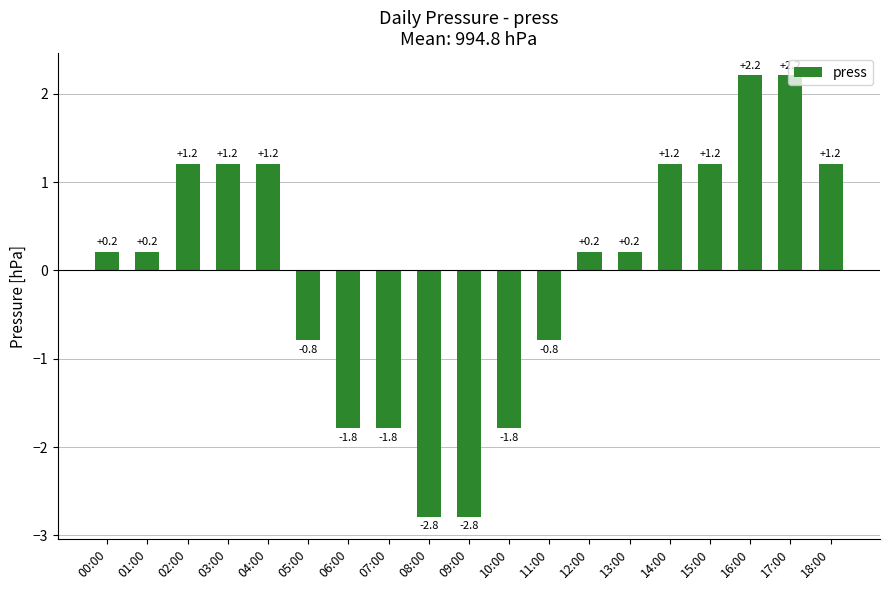

At which label does the data first exceed 0?

00:00